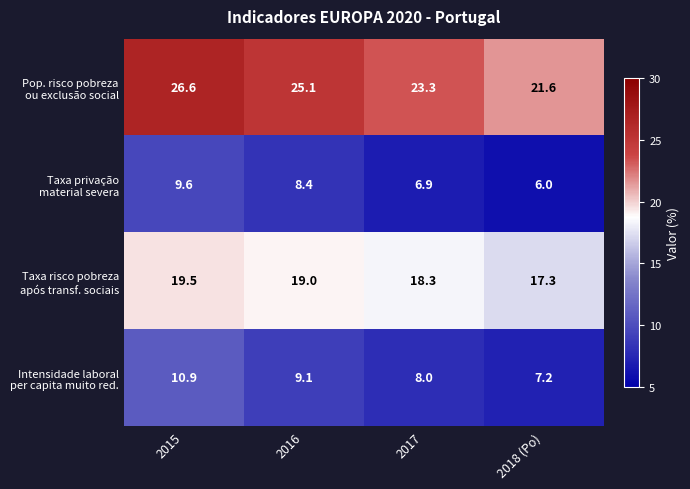

At which category is the sum across all series the highest?

2015